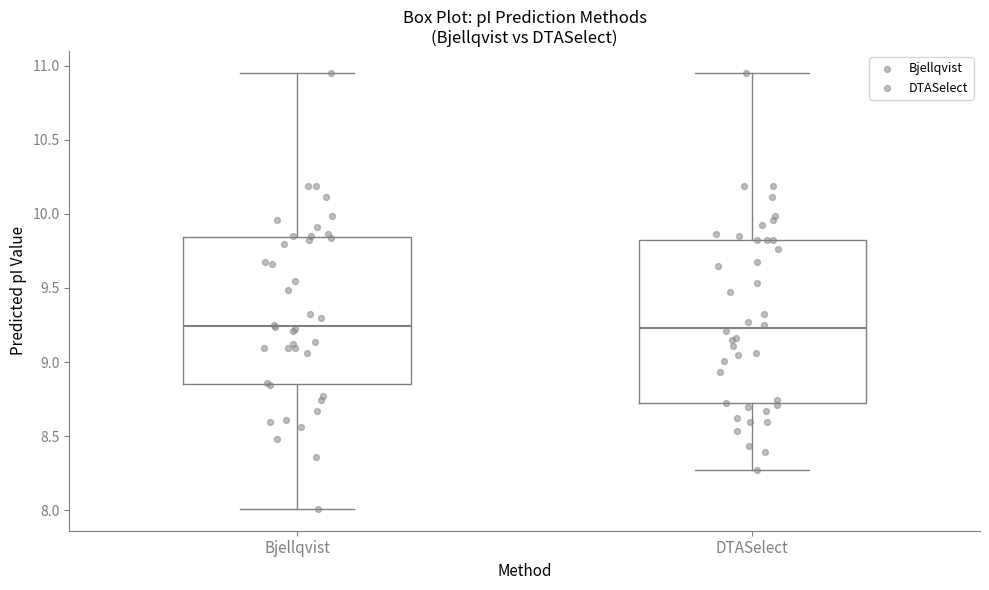

Where does the median line of the box for DTASelect sit on the y-axis? The values are not printed on the chart, so give them approximately, as read against the axis.

9.25